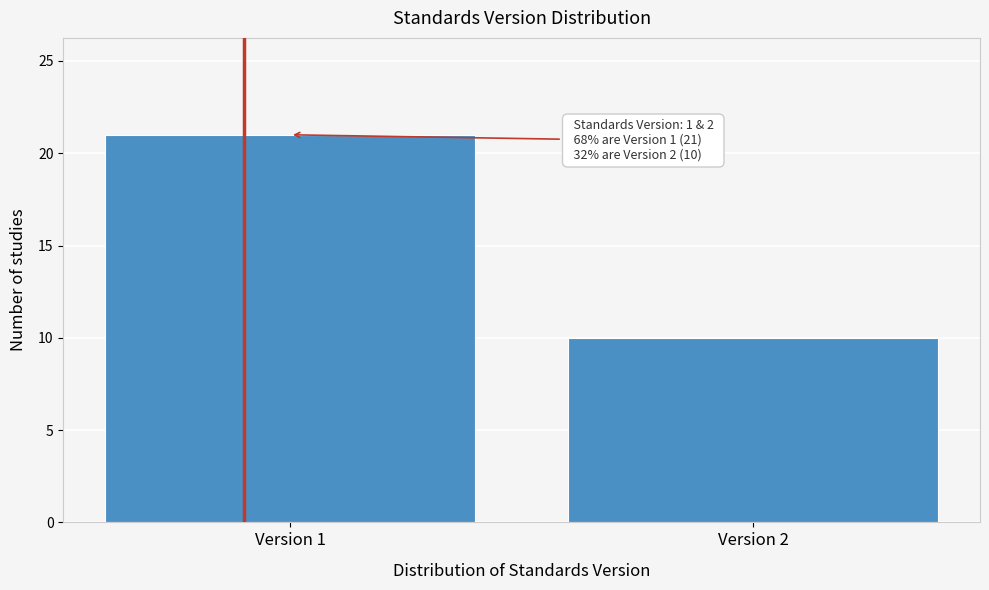

Reading left to right, transcribe all the data shown in this chart.

Version 1=21	Version 2=10